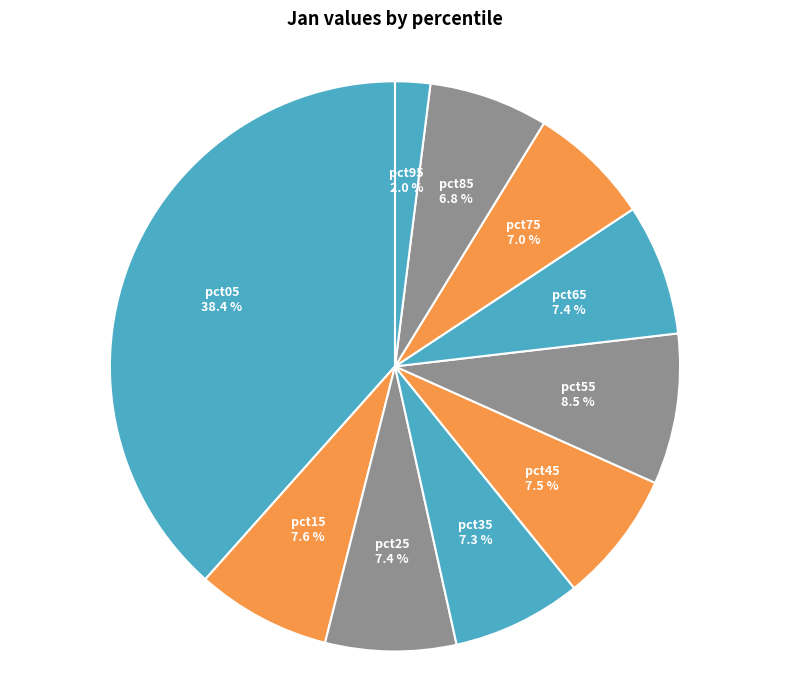

Is there a majority slice in this chart?

No